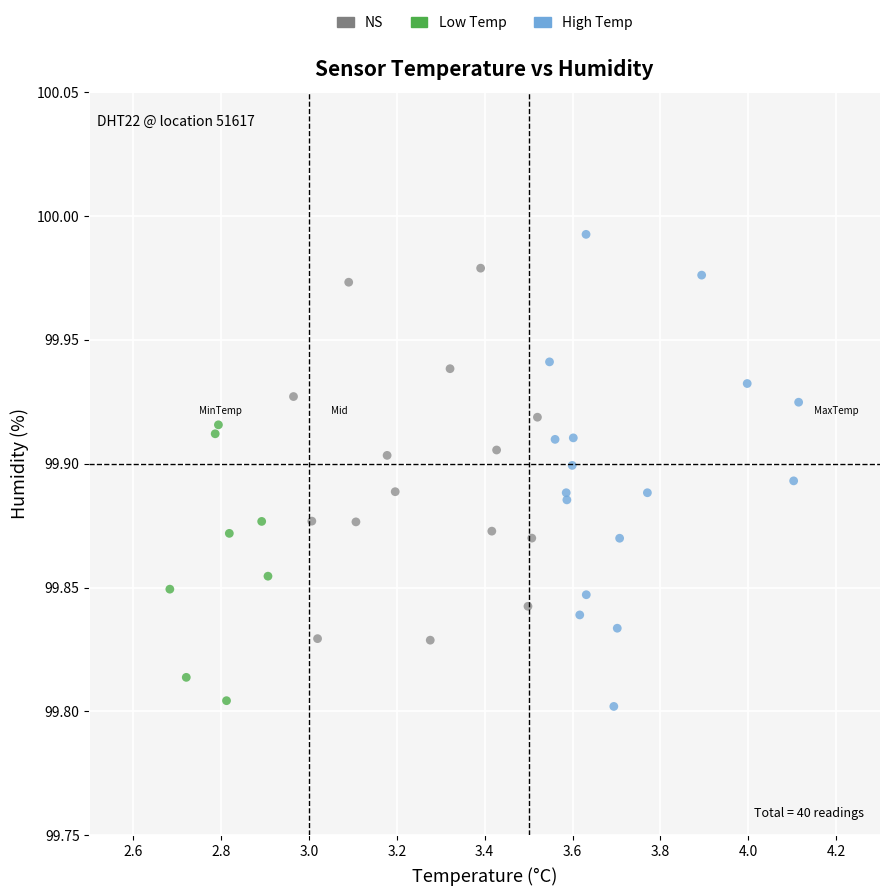

Which series reaches the maximum Y coordinate?

High Temp